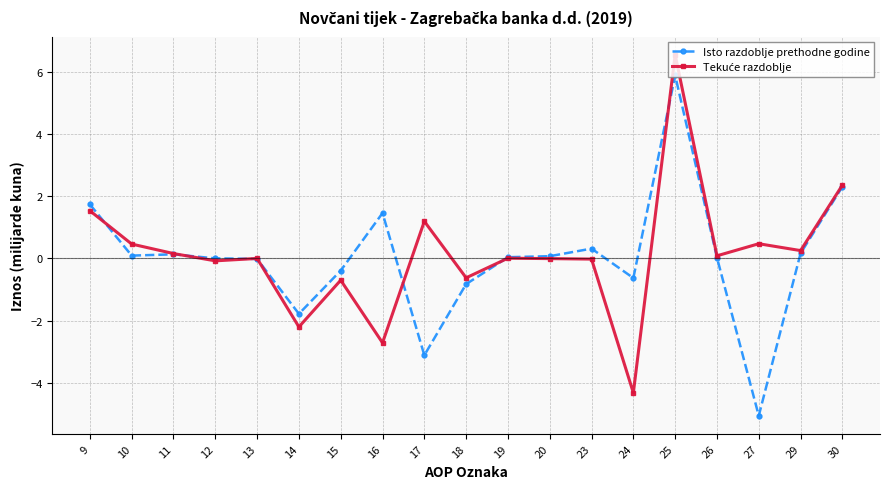

What is the minimum value for Isto razdoblje prethodne godine?

-5.1